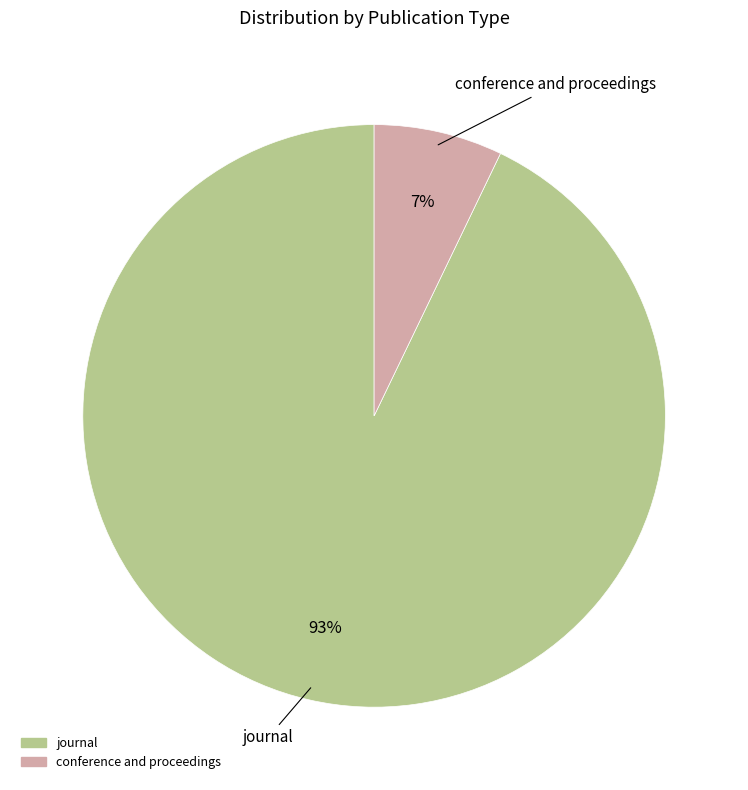

True or false: journal accounts for 93% of the total.

True